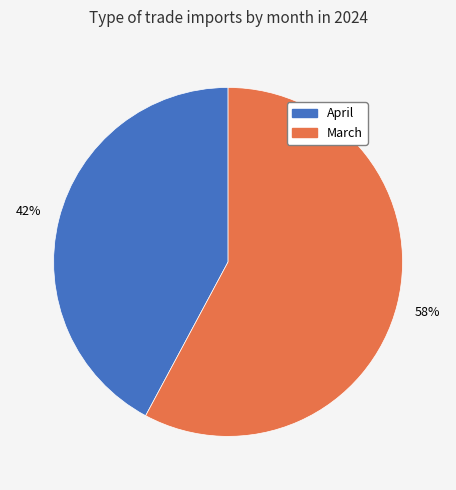

Combined, do March and April account for over 50%?

Yes